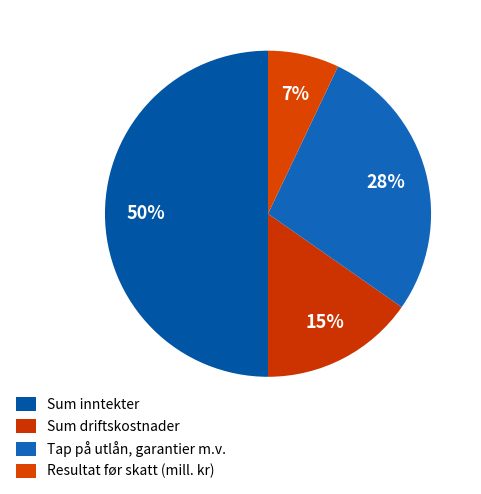

To the nearest percent, what is the average slice percentage?

25%